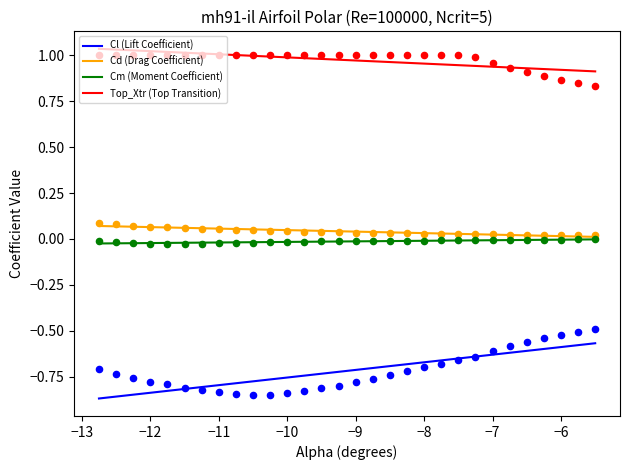

Which series reaches the minimum Y coordinate?

Cl